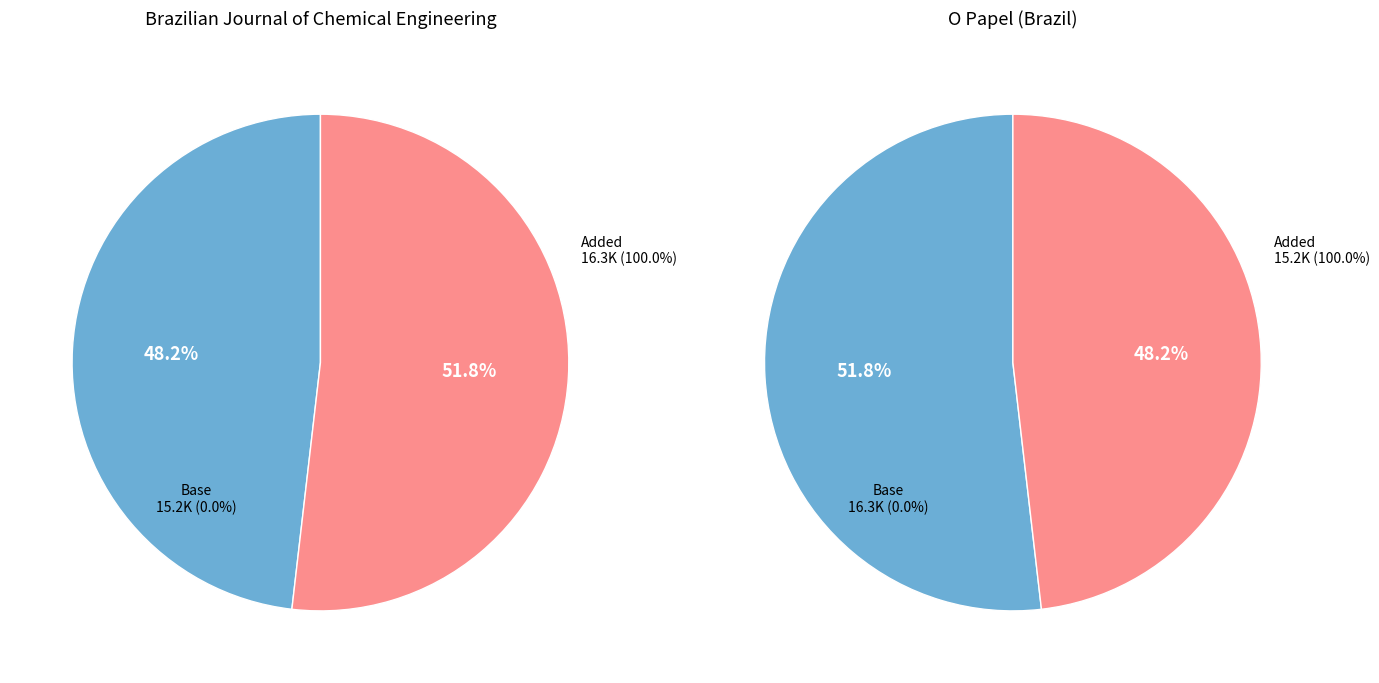

What is the ratio of the value at O Papel (Brazil) to the value at Brazilian Journal of Chemical Engineering?

0.9